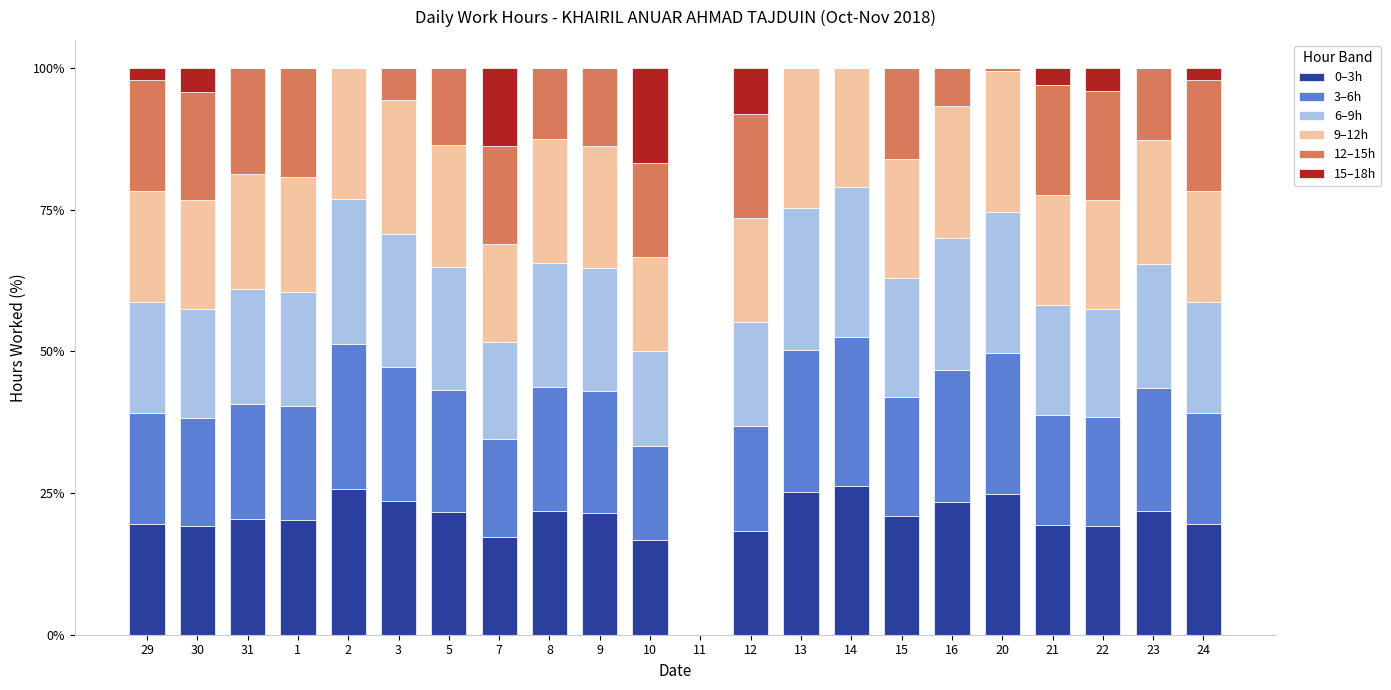

What is the total value across all series at 22?

100.0